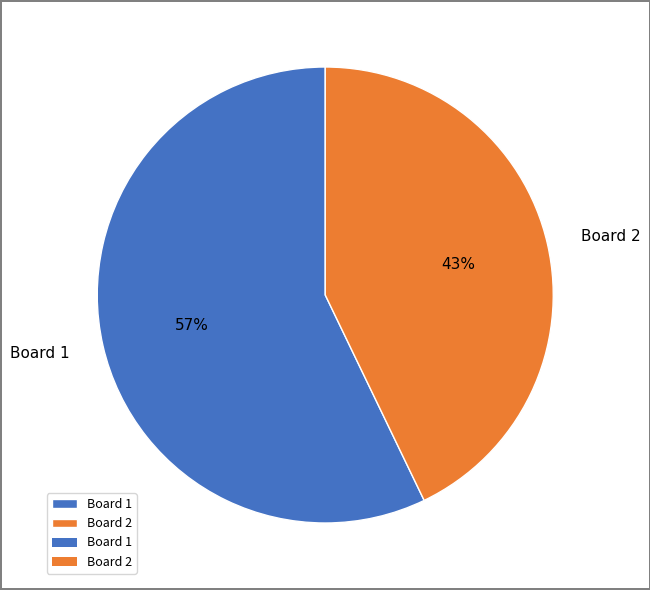

What is the ratio of the value at Board 1 to the value at Board 2?

1.3